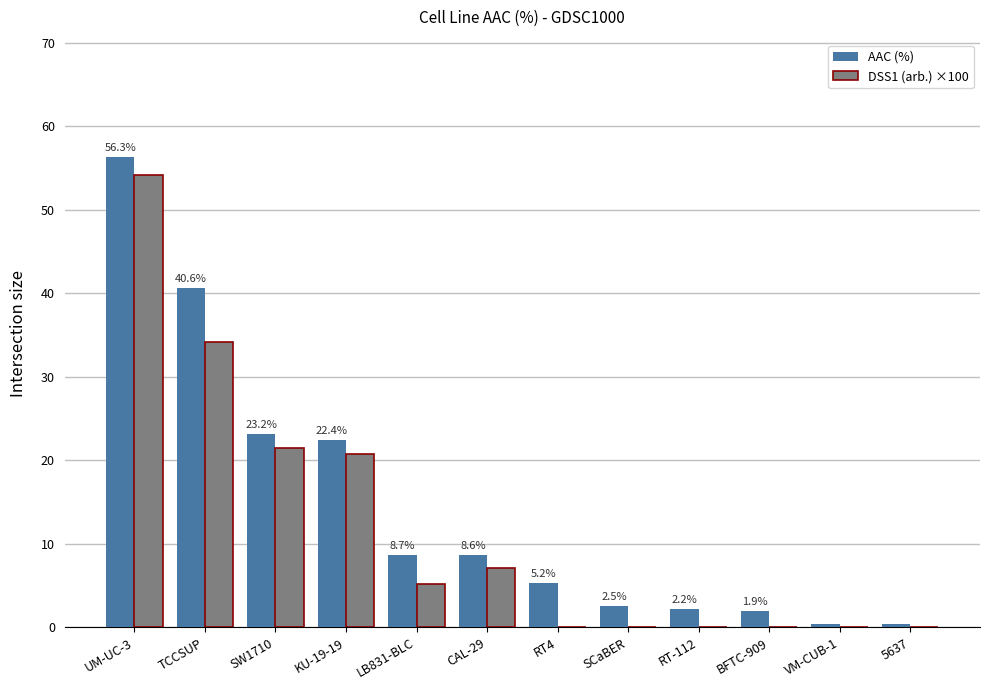

What is the total value across all series at KU-19-19?

43.2